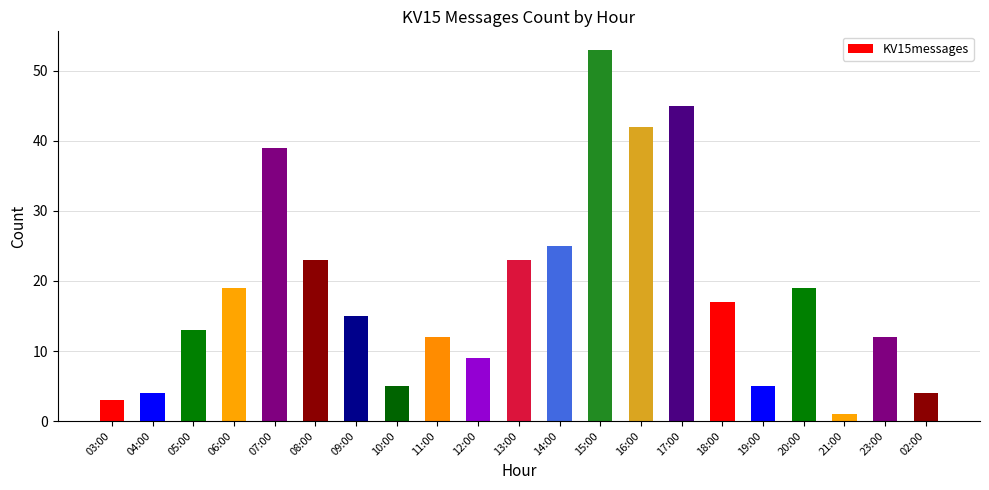

Is it true that the value at 14:00 is 25?

True